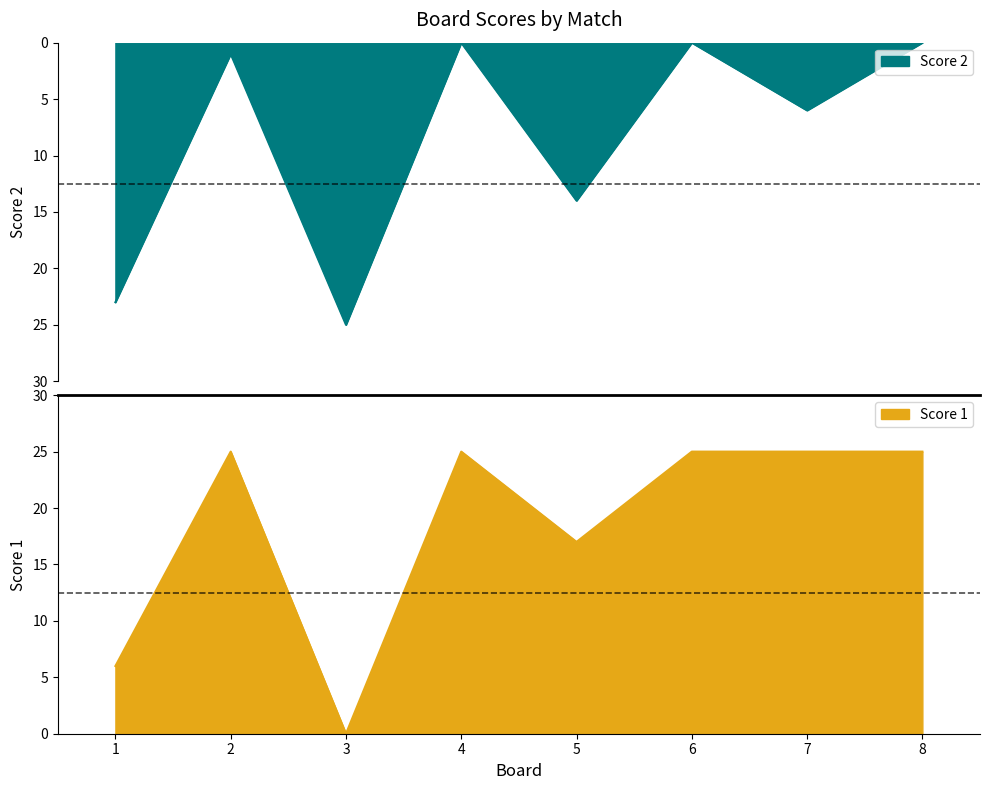

Which series has the largest total across all categories?

Score 1